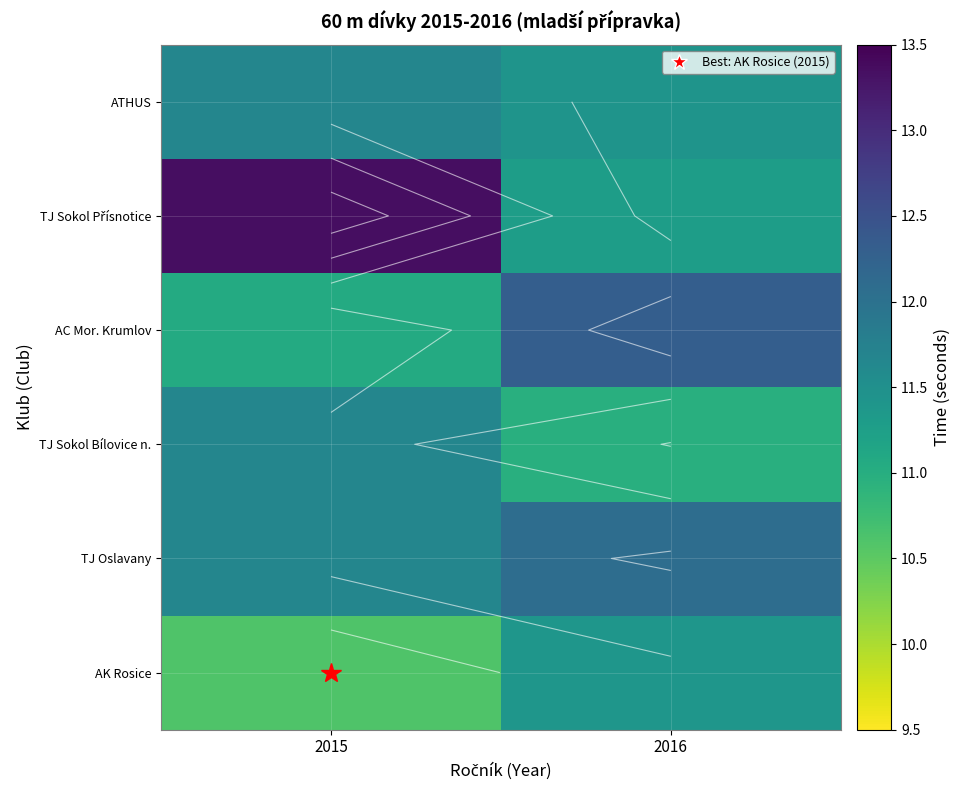

What is the maximum value shown in the chart?

13.3